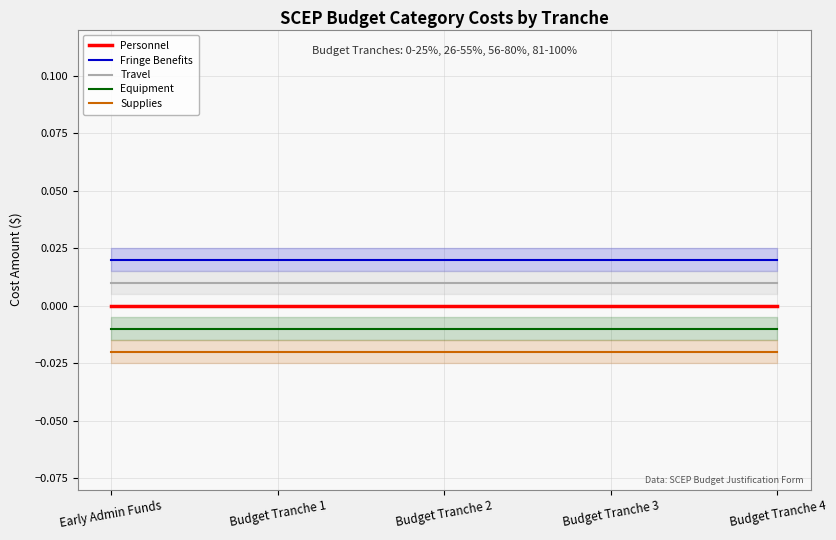

True or false: Equipment has a value of -0.0 at Budget Tranche 1.

True